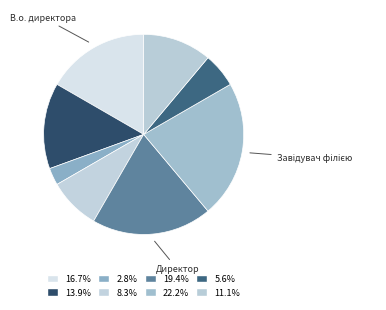

Count the number of slices in the pie.

8